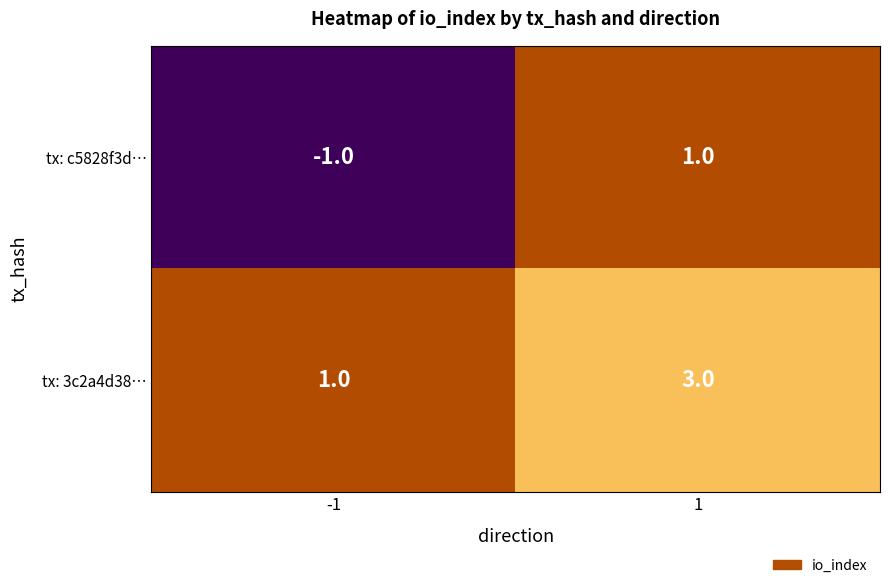

What is the maximum value shown in the chart?

3